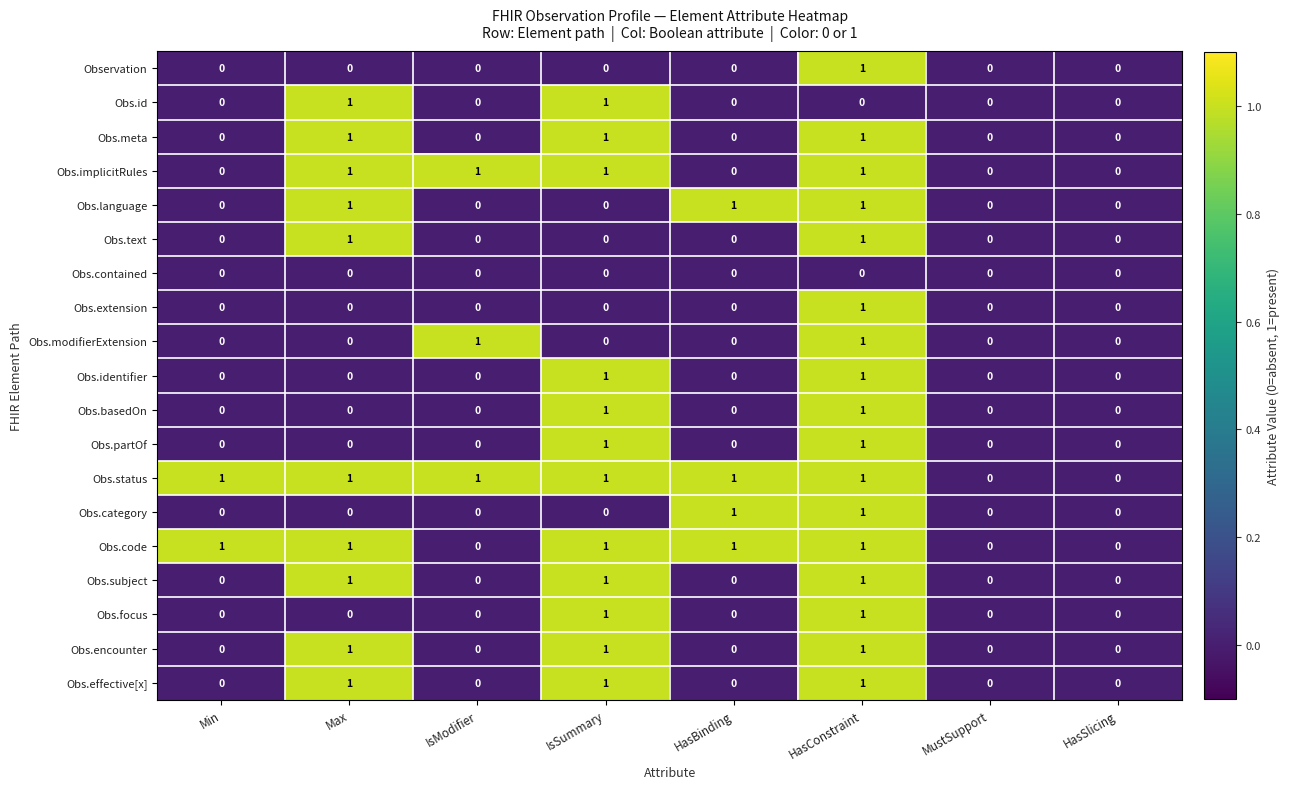

What is the sum of all Obs.subject values?

3